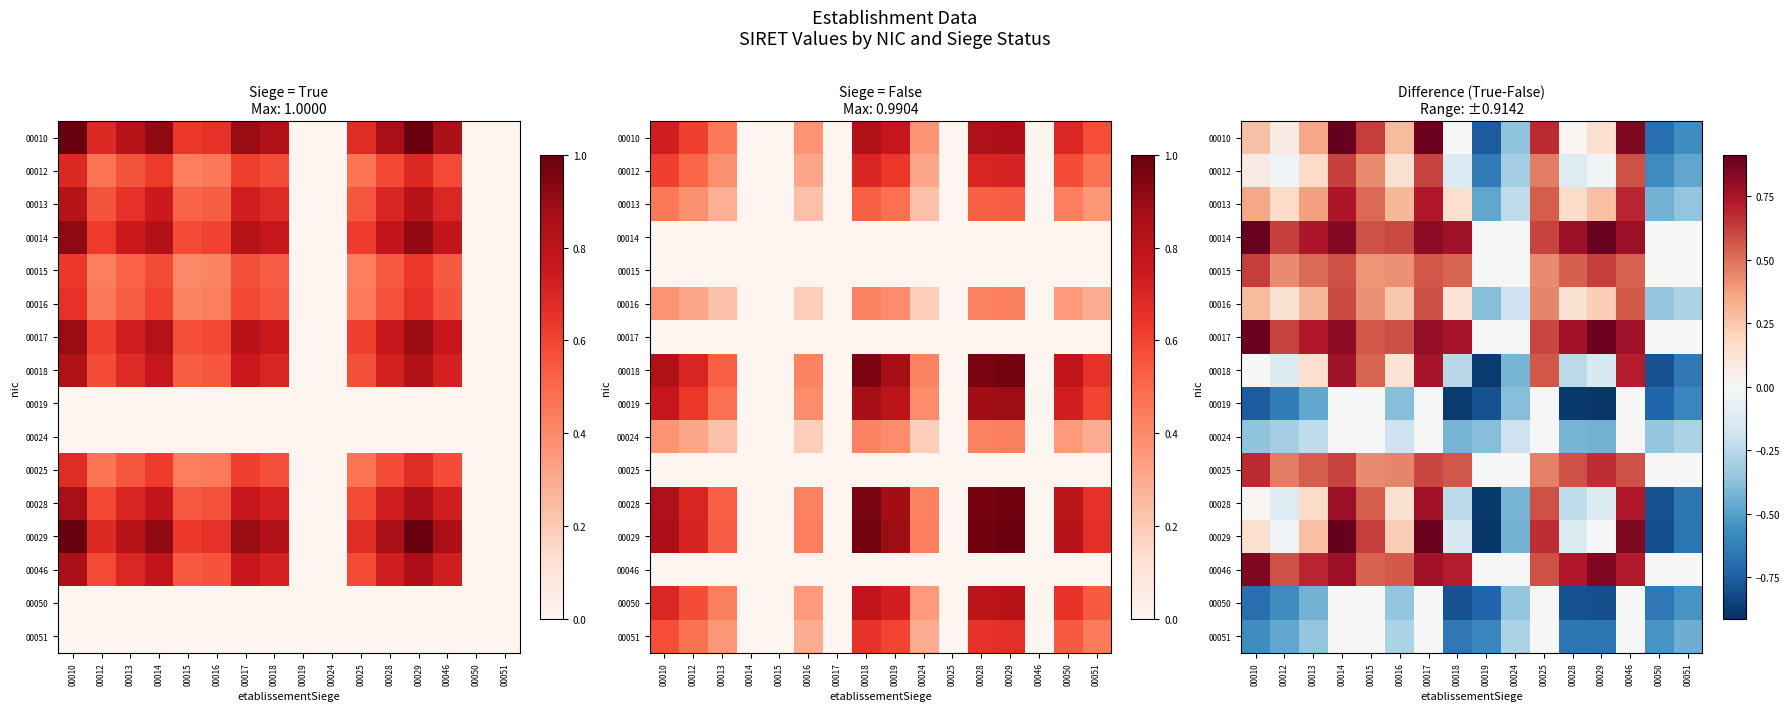

What is the difference between the maximum and minimum values in the 00019 series?

0.9